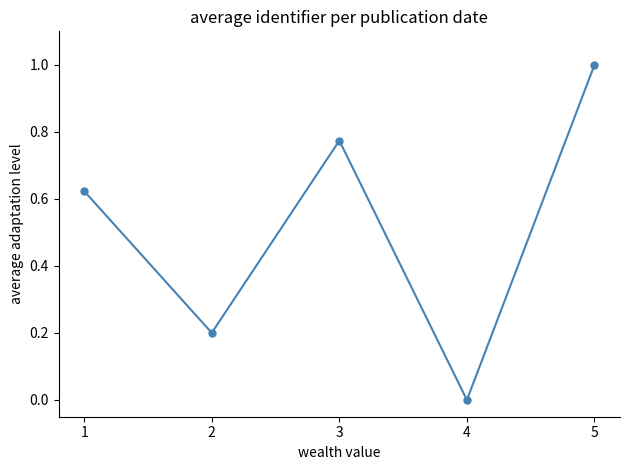

At which category does the chart reach its peak across all series?

5